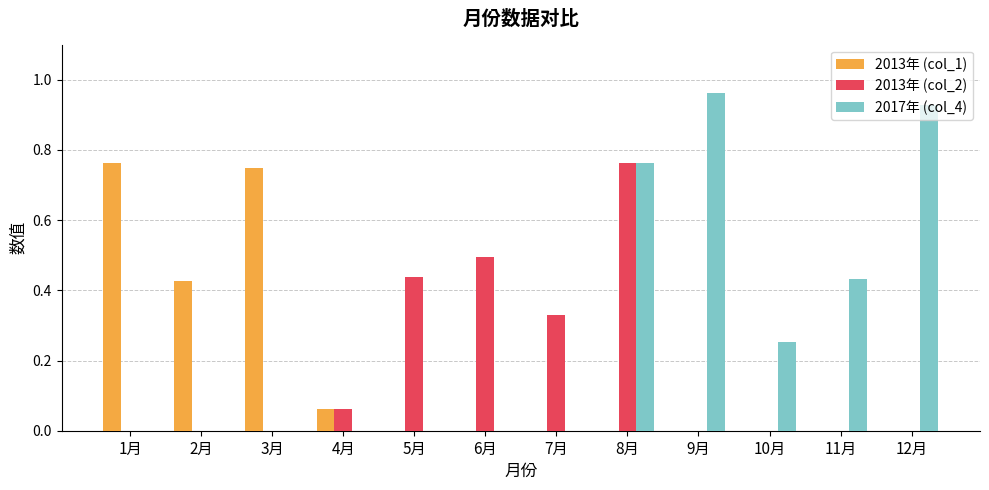

How many distinct data groups are displayed?

3